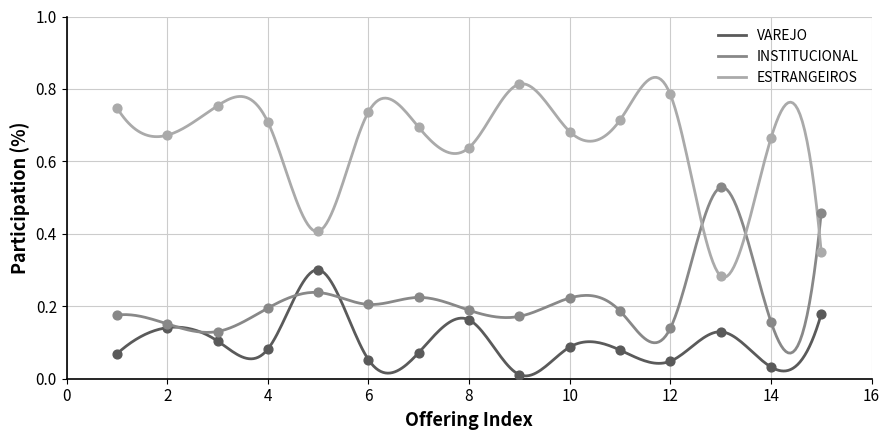

Which series has the widest spread of Y values?

ESTRANGEIROS